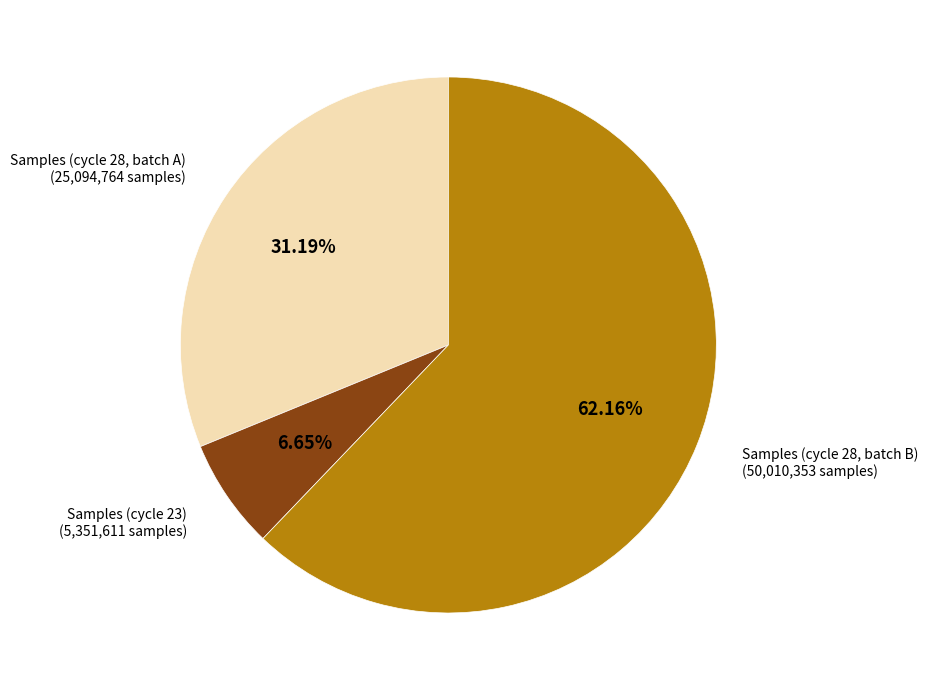

Is there a majority slice in this chart?

Yes